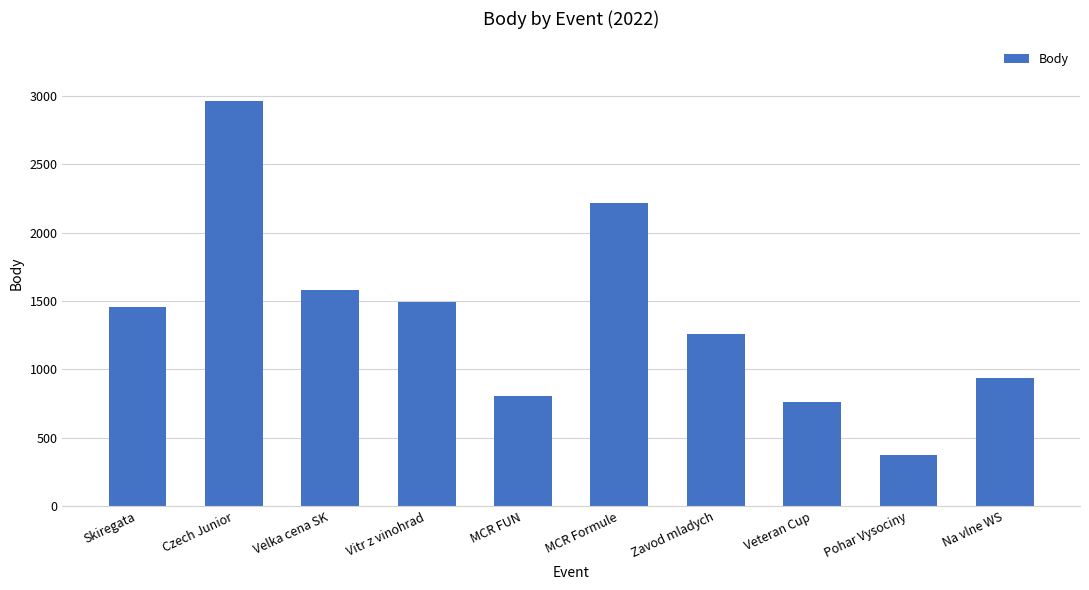

Reading left to right, what are all the values shown in this chart?

Skiregata=1457	Czech Junior=2966	Velka cena SK=1582	Vitr z vinohrad=1491	MCR FUN=808	MCR Formule=2217	Zavod mladych=1261	Veteran Cup=761	Pohar Vysociny=373	Na vlne WS=938